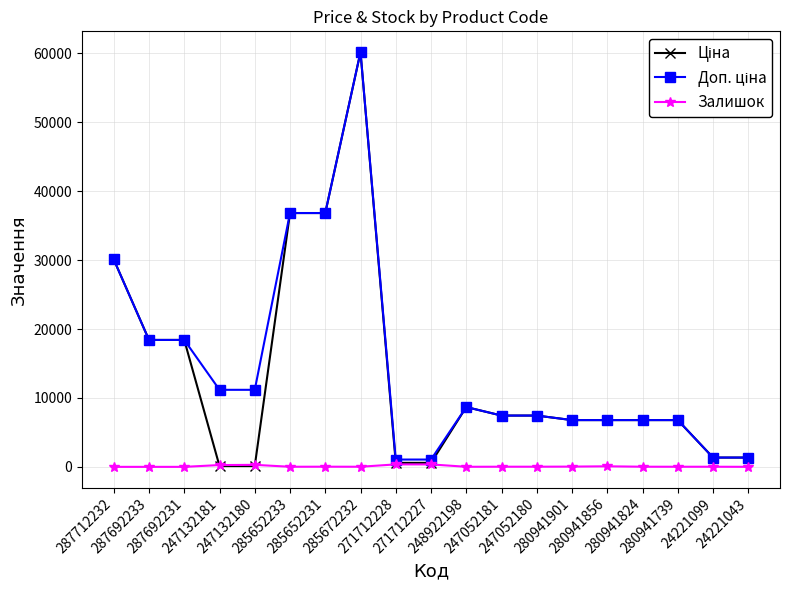

What is the maximum value shown in the chart?

60205.6